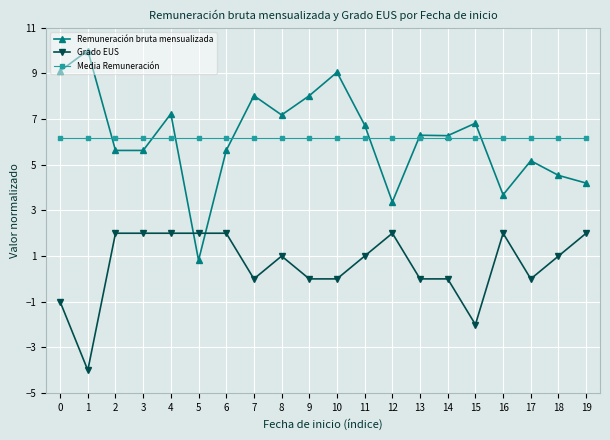

Count the number of data series in this chart.

3